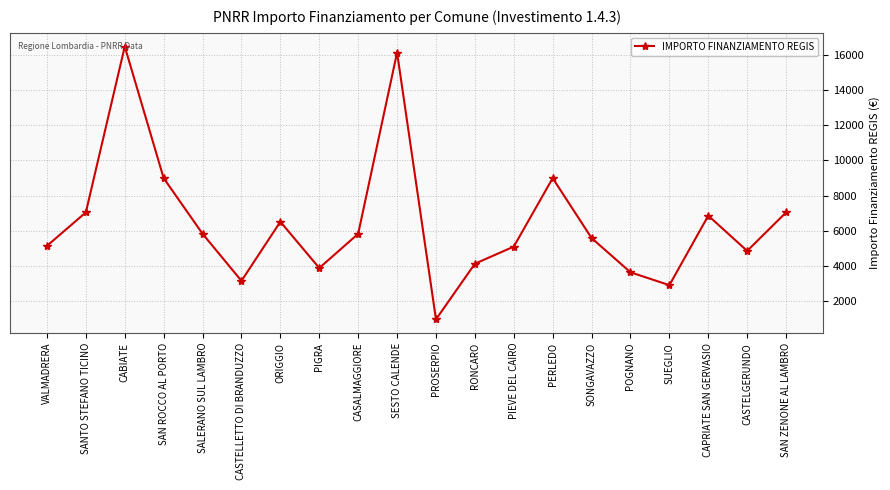

What is the value of the 3rd point from the left?

16464